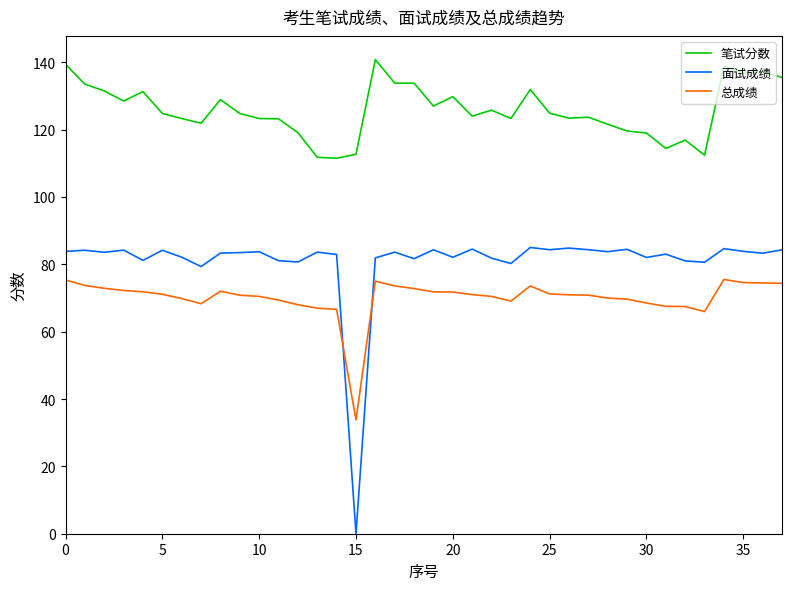

Which series has the widest spread of values?

面试成绩